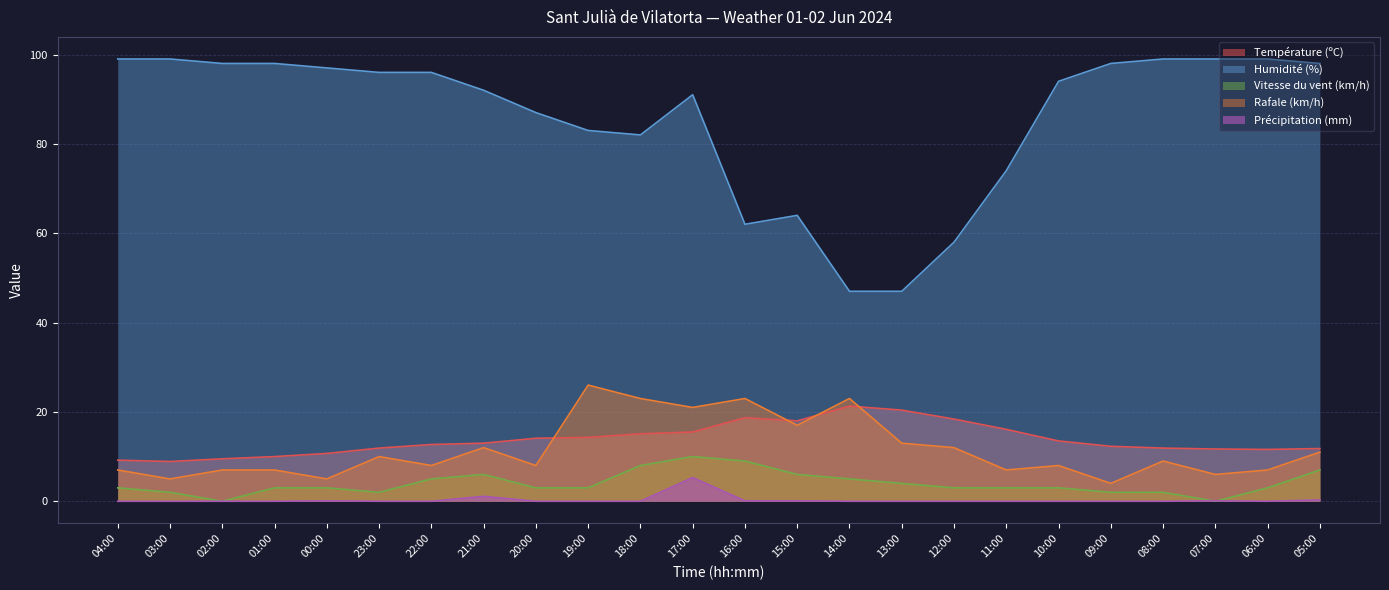

Between 20:00 and 13:00, which series saw the biggest shift?

Humidité (%)